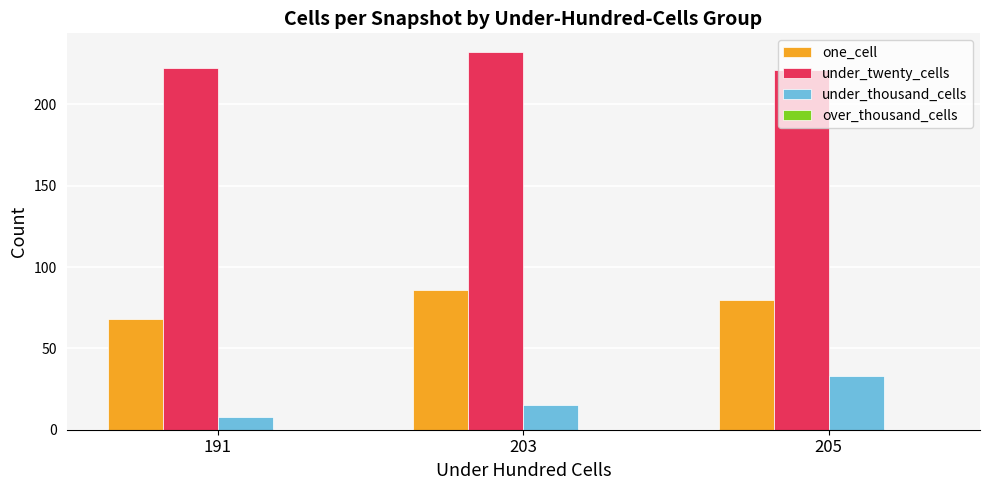

What is the sum of all under_twenty_cells values?

675